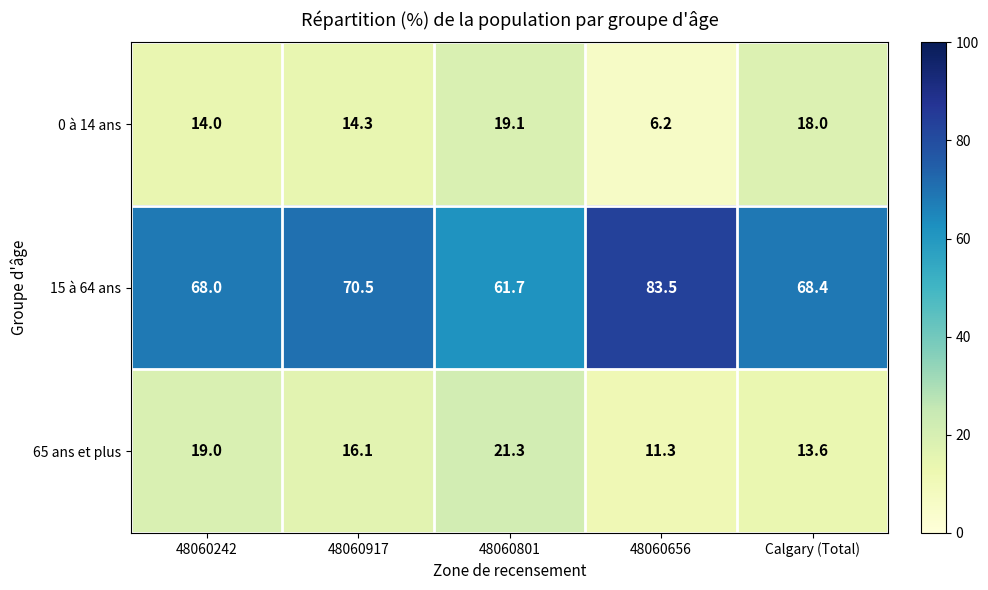

How many values in the 0 à 14 ans series are below 14?

1